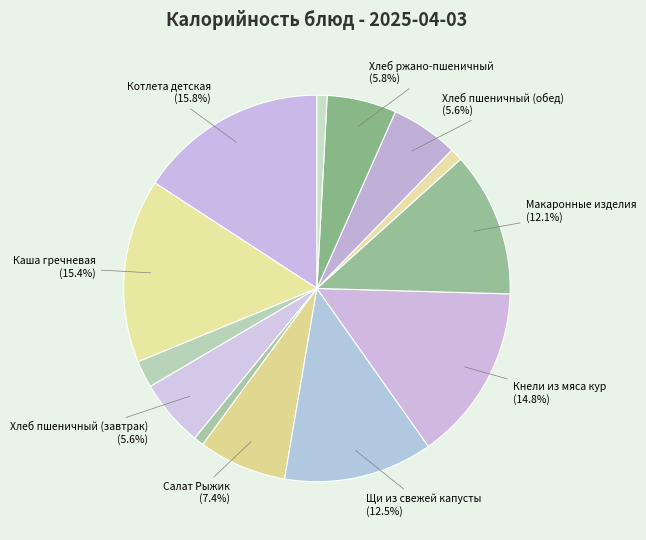

Which slice is the smallest?

Соус красный (завтрак)